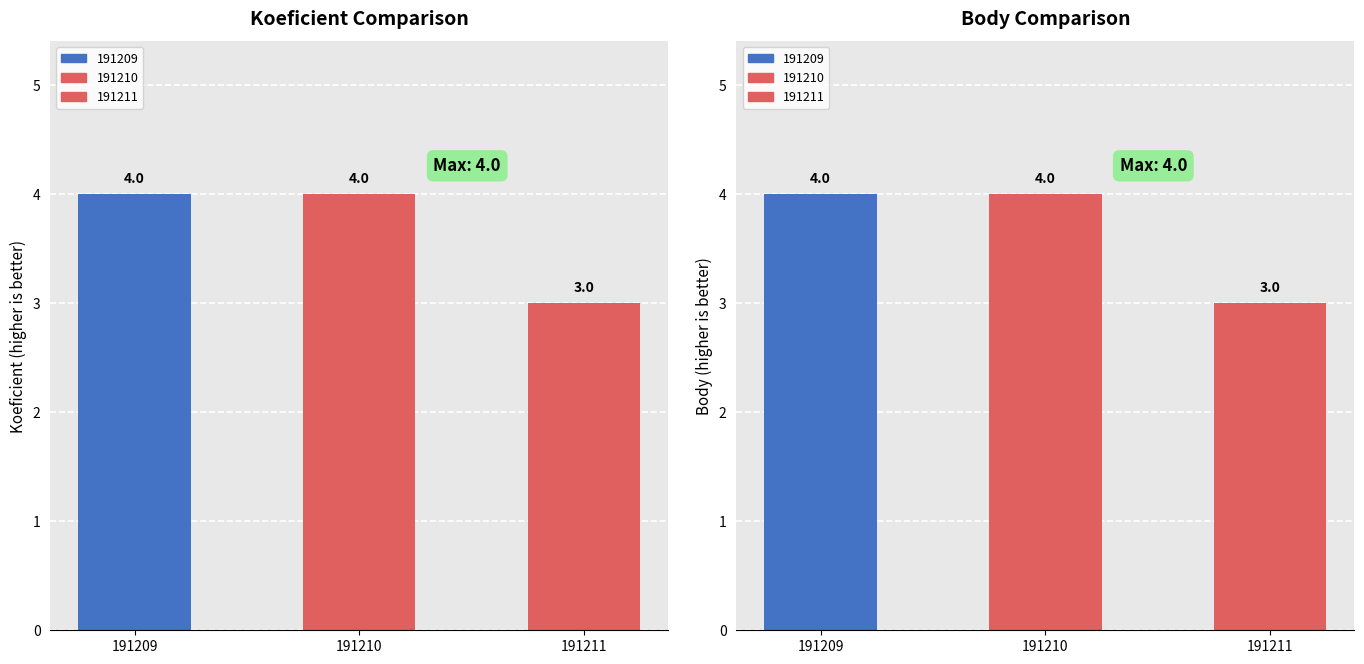

Count the Koeficient values in the range 3 to 4.

3